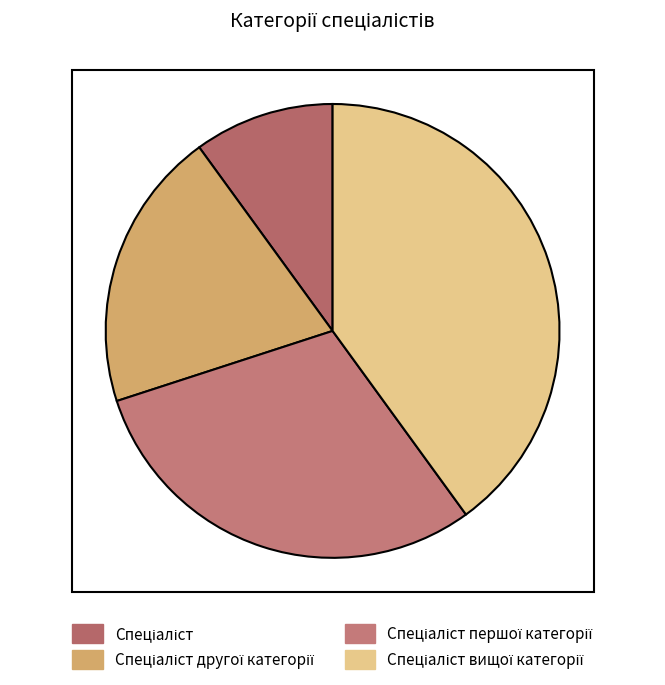

What is the total percentage of Спеціаліст and Спеціаліст першої категорії?

40.0%